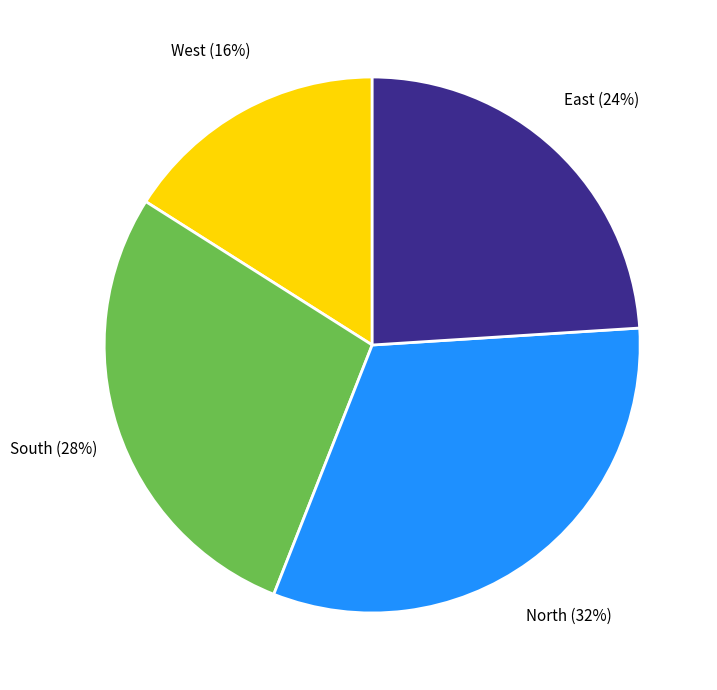

Which slice is the smallest?

West